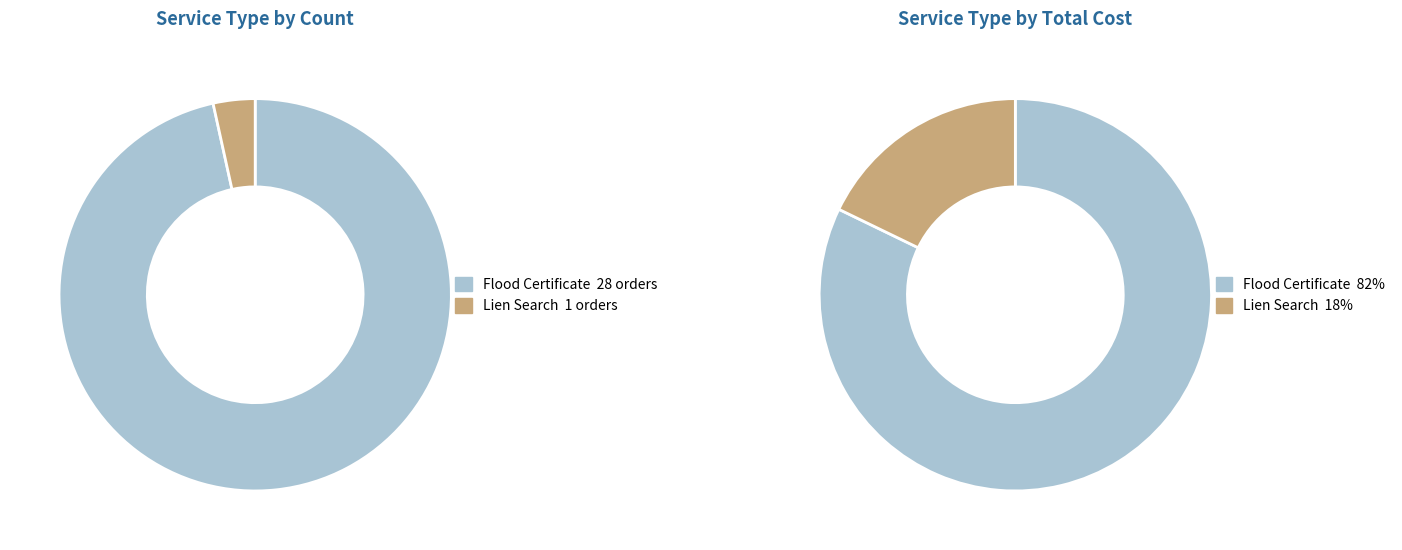

To the nearest percent, what is the difference between the Flood Certificate and Lien Search slice percentages?

93%